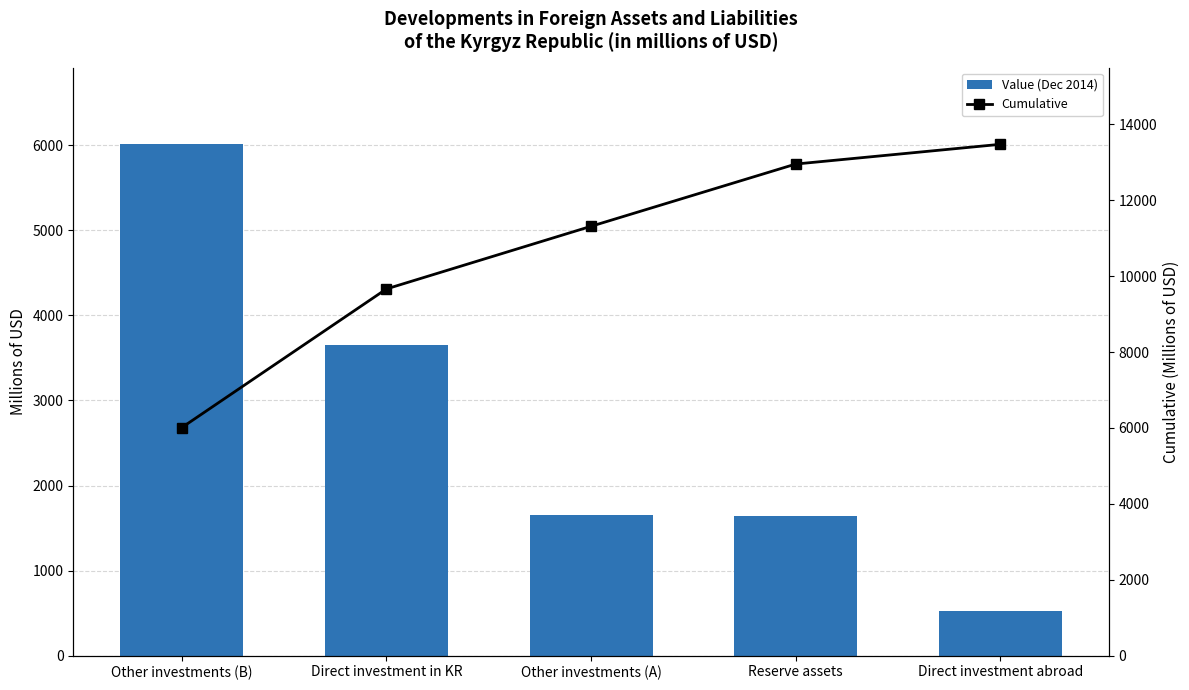

What is the value of the Value (Dec 2014) bar at the 1st from the left?

6009.9